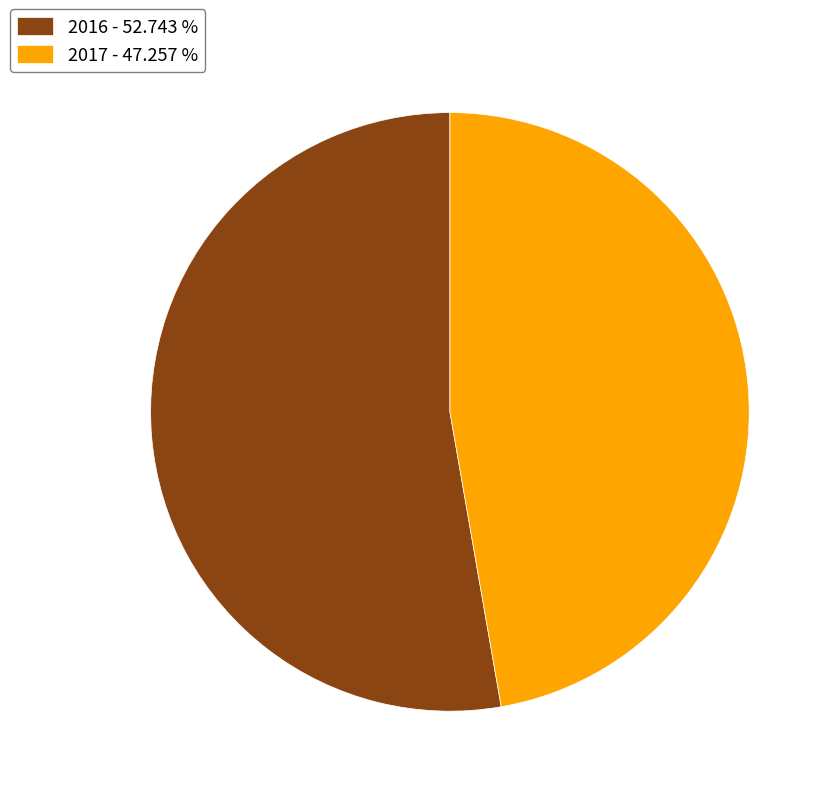

How many slices are in this pie chart?

2